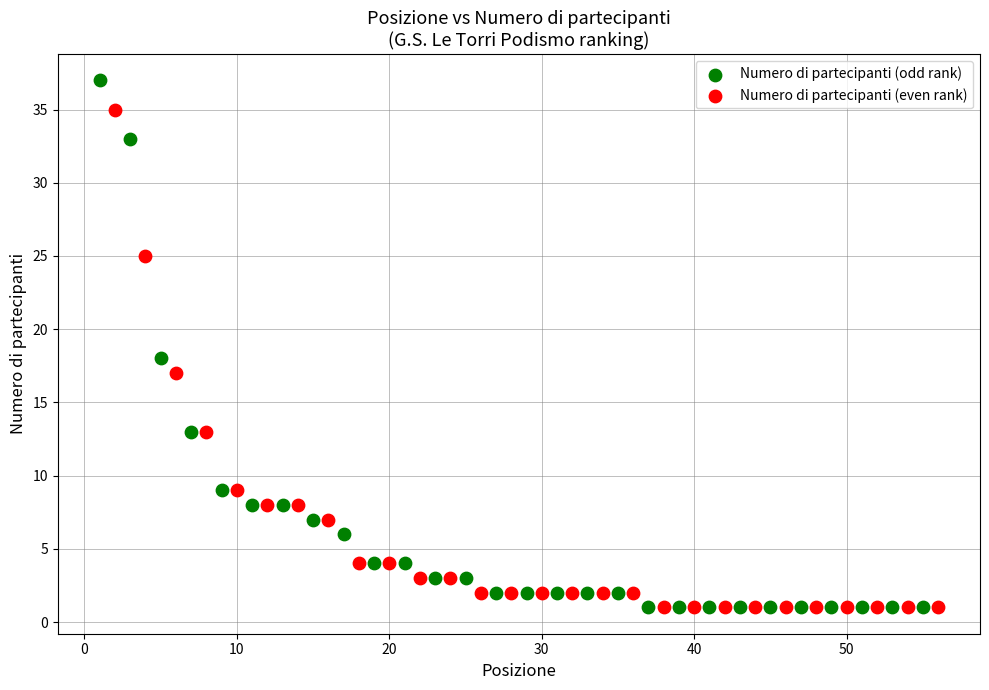

Which series reaches the maximum Y coordinate?

Numero di partecipanti (odd rank)